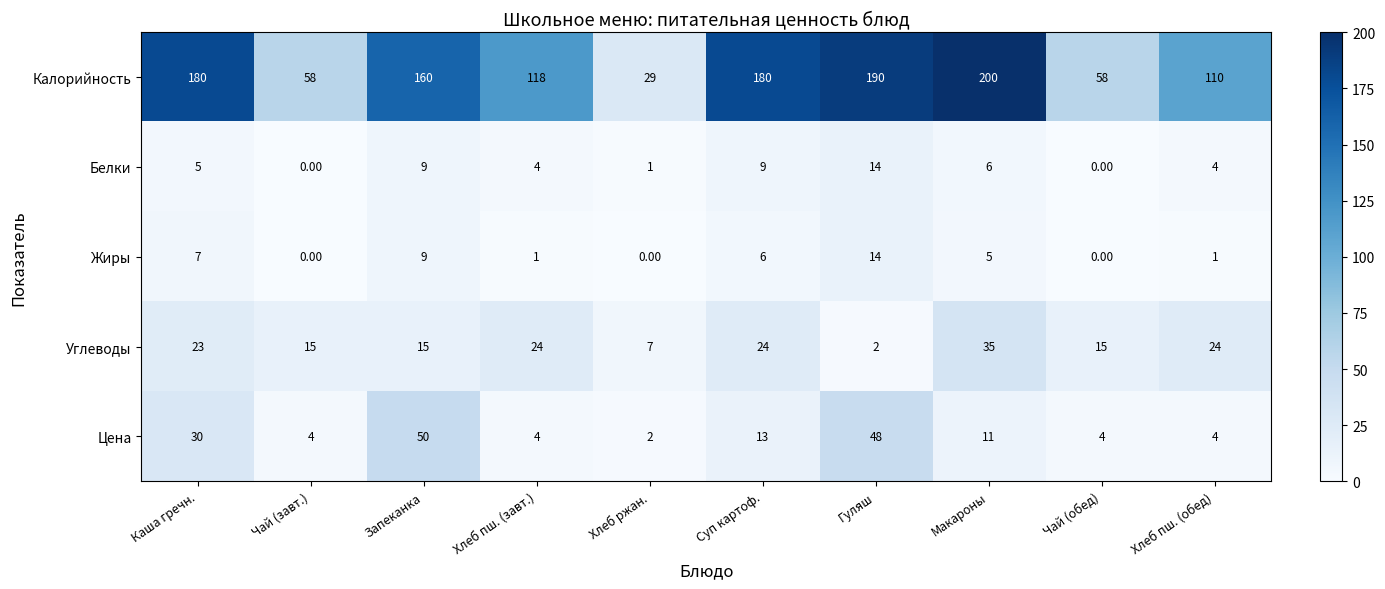

What is the sum of all Углеводы values?

184